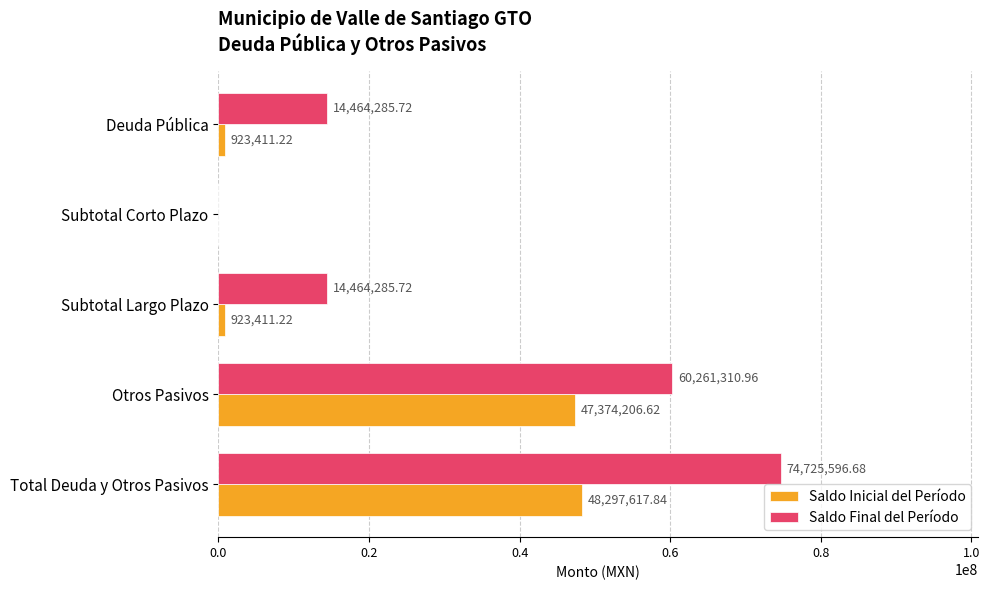

What is the total value across all series at Otros Pasivos?

107635517.6